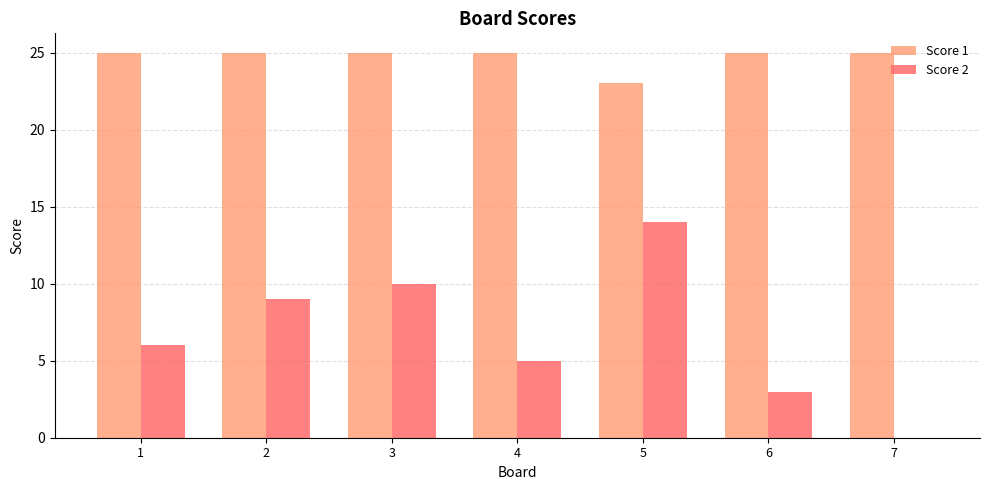

What is the sum of the Score 1 values at 3 and 2?

50